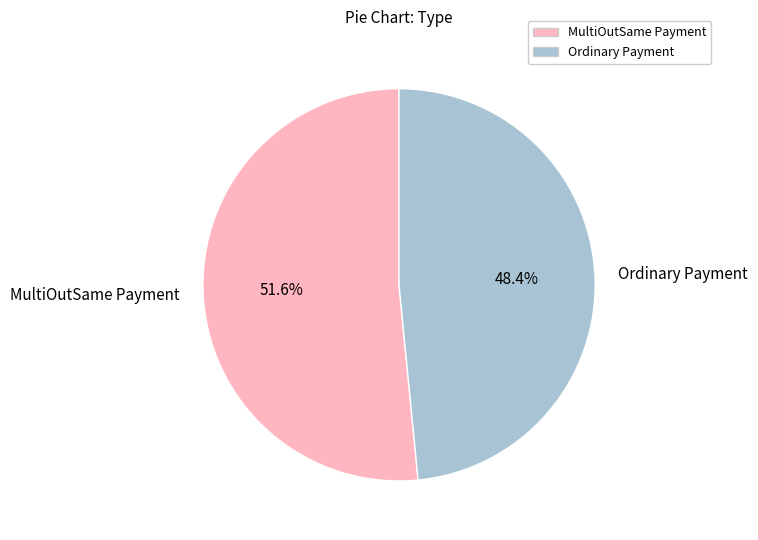

Which has a higher value, MultiOutSame Payment or Ordinary Payment?

MultiOutSame Payment